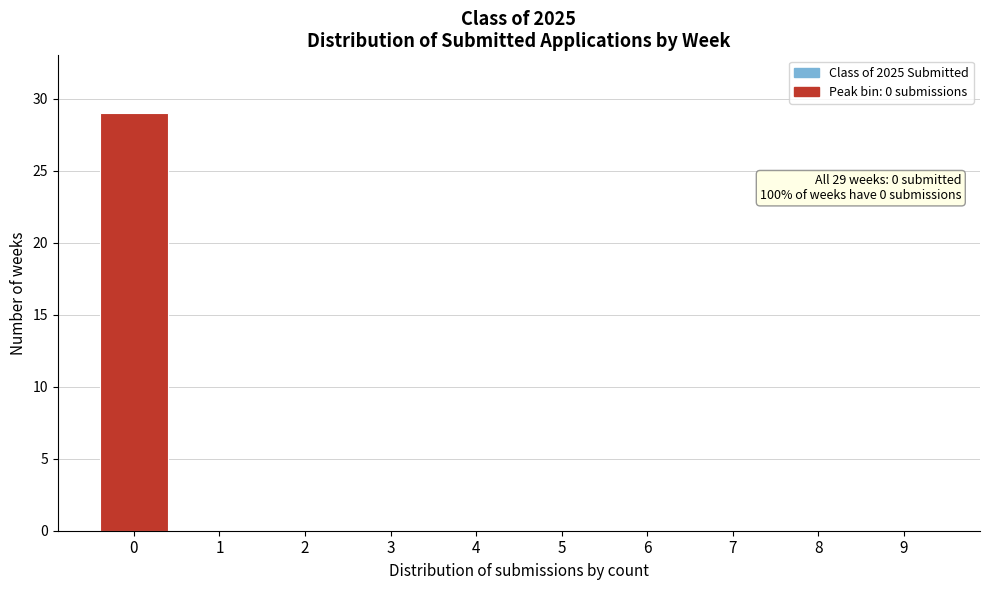

Reading left to right, list all the values displayed in this chart.

0=29	1=0	2=0	3=0	4=0	5=0	6=0	7=0	8=0	9=0